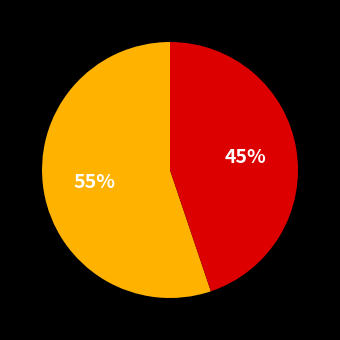

Is there a majority slice in this chart?

Yes